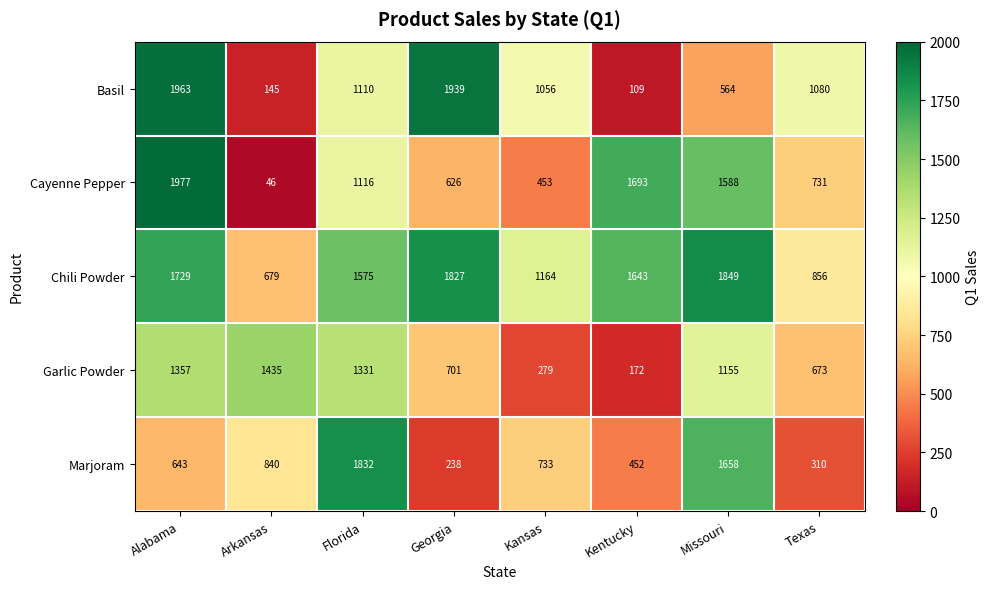

True or false: Marjoram has a value of 1832 at Florida.

True